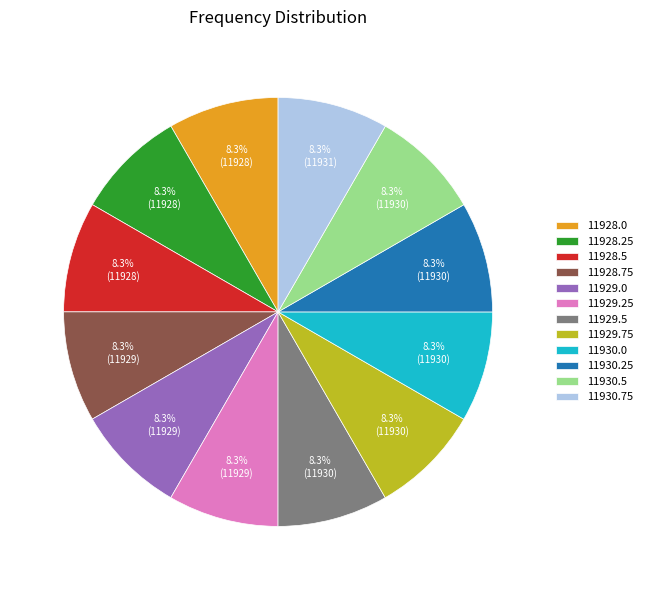

What percentage do 11928.75 and 11928.25 together represent?

16.7%